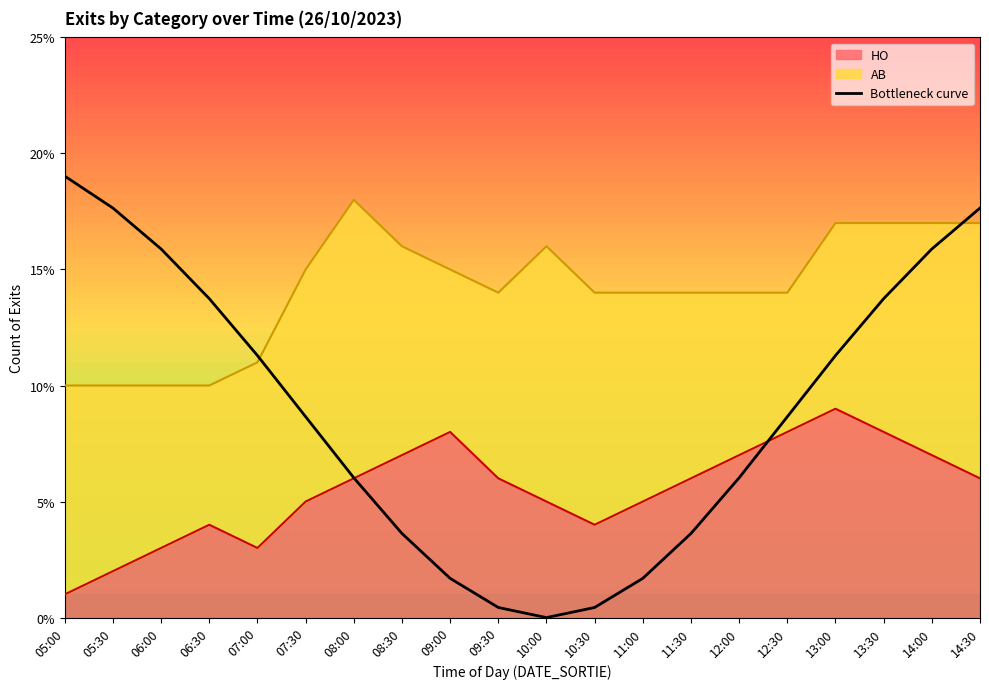

True or false: the data has more than 0 interior local peaks.

False